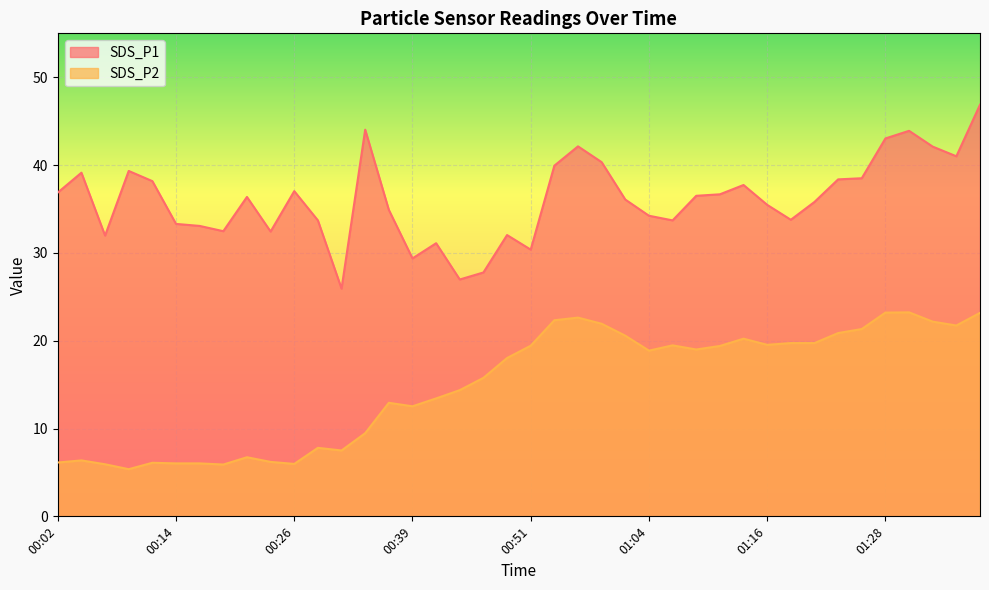

Which category has the highest value in the SDS_P1 series?

01:38